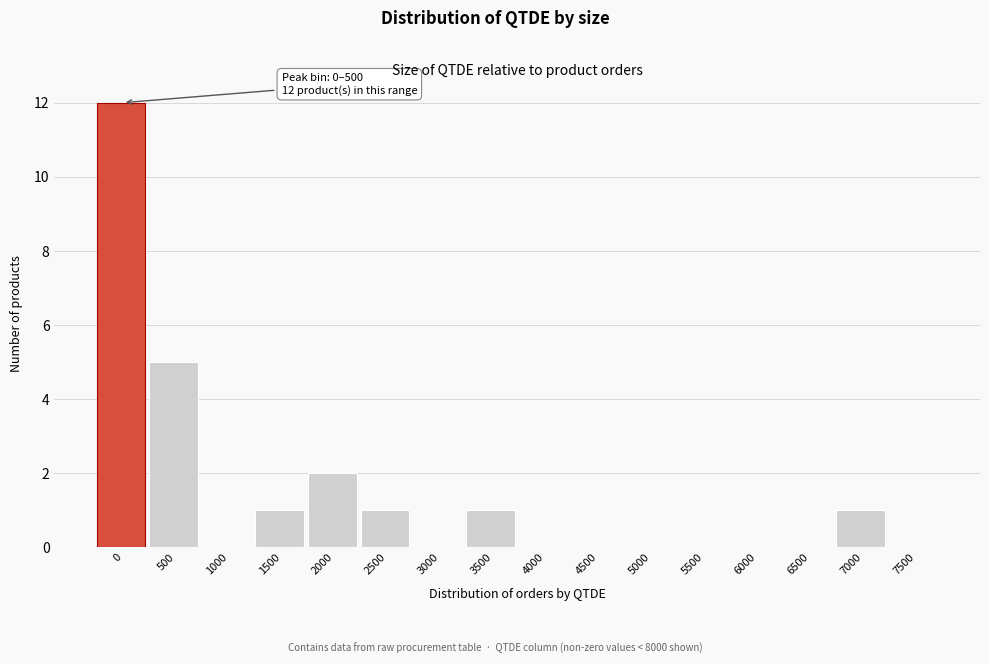

Reading left to right, transcribe all the data shown in this chart.

0=12	500=5	1000=0	1500=1	2000=2	2500=1	3000=0	3500=1	4000=0	4500=0	5000=0	5500=0	6000=0	6500=0	7000=1	7500=0